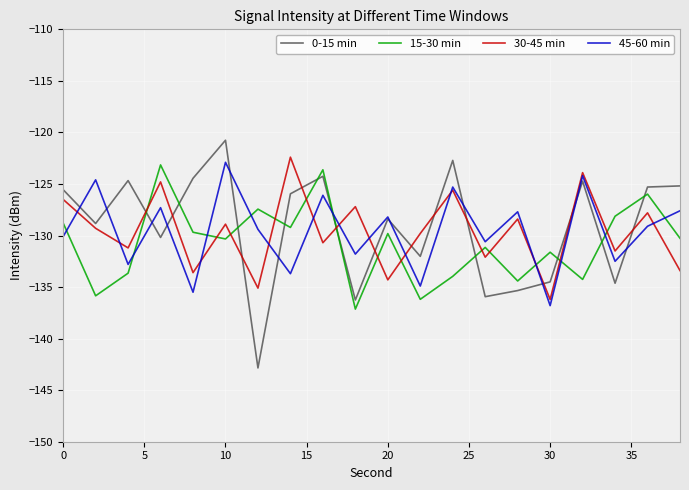

True or false: 0-15 min and 30-45 min intersect in this chart.

True